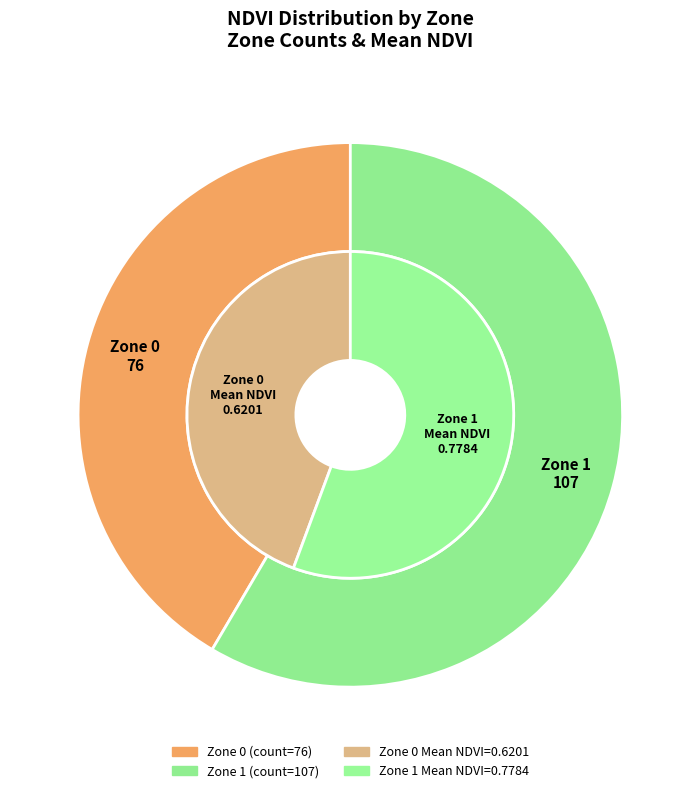

To the nearest percent, what percentage of the pie is Zone 1?

58%